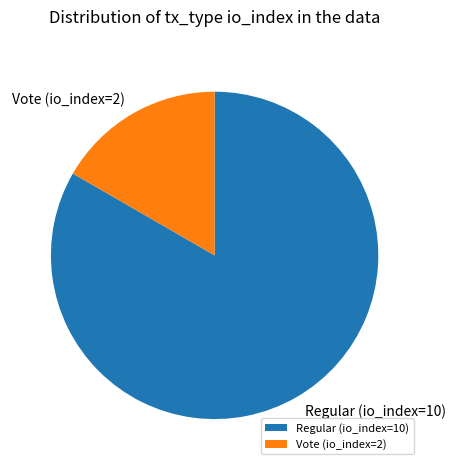

Is it true that Vote (io_index=2) is 28% of the pie?

False